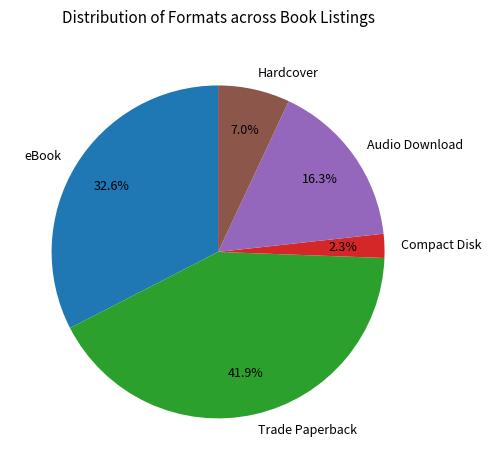

Which category has the biggest portion of the pie?

Trade Paperback